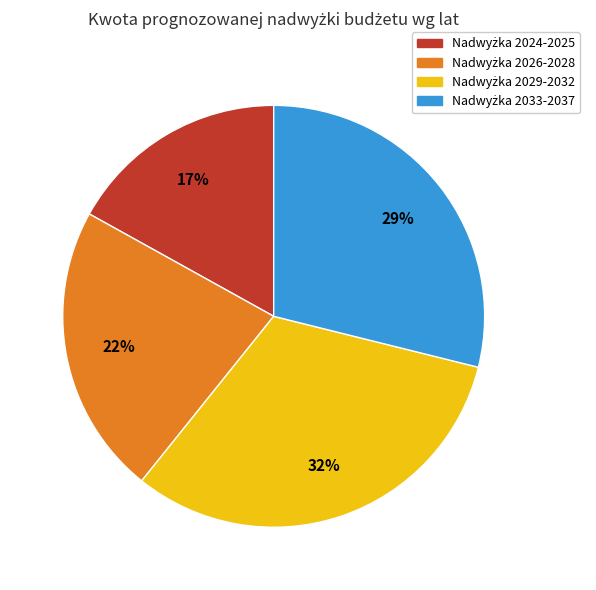

Does any single category account for the majority?

No